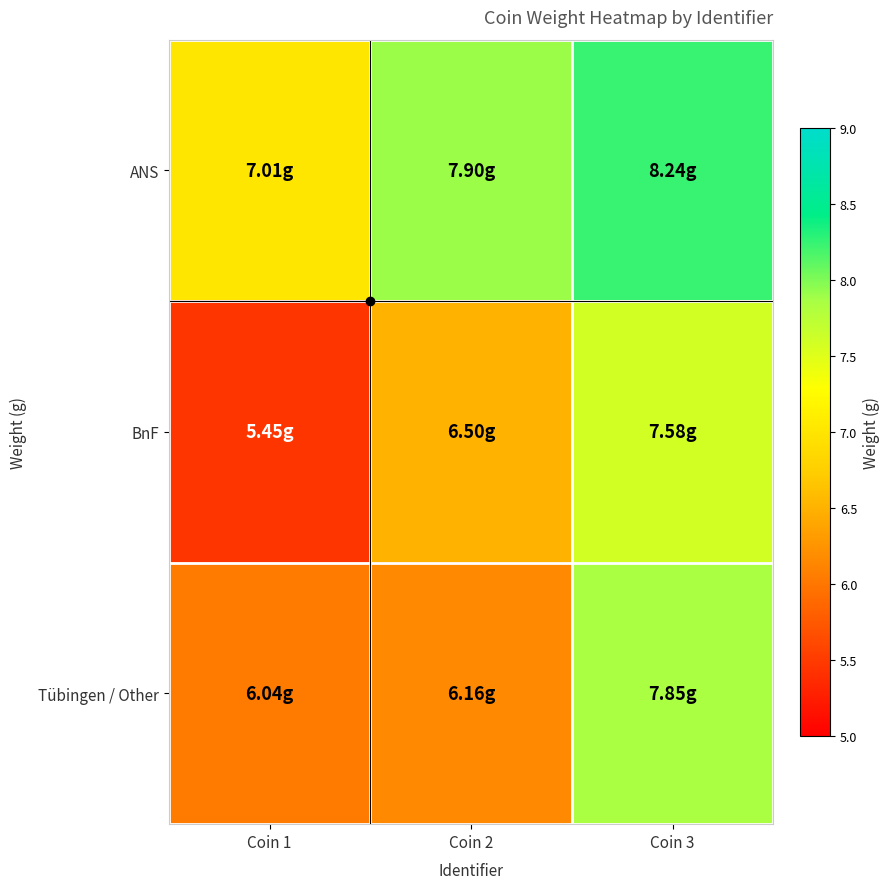

Reading left to right, extract all data points from this chart.

ANS: Coin 1=7.0	Coin 2=7.9	Coin 3=8.2
BnF: Coin 1=5.5	Coin 2=6.5	Coin 3=7.6
Tübingen / Other: Coin 1=6.0	Coin 2=6.2	Coin 3=7.8